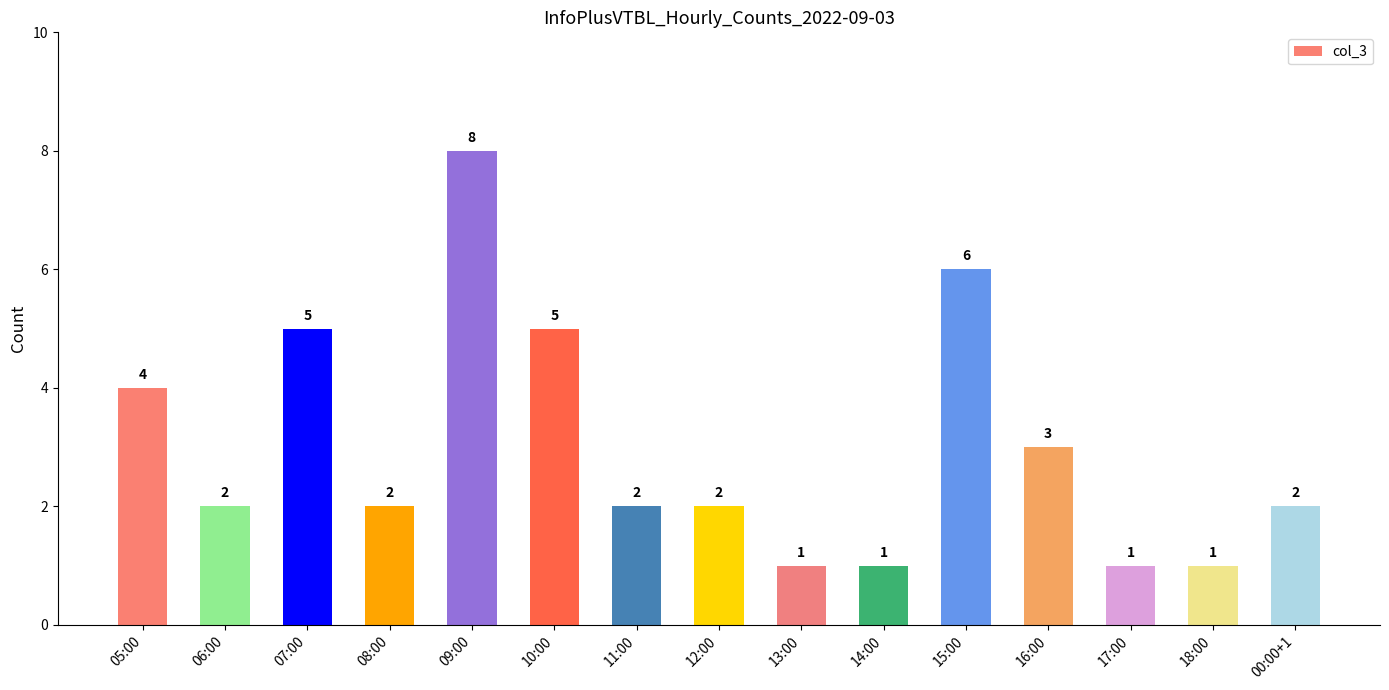

Does the chart contain any negative values?

No